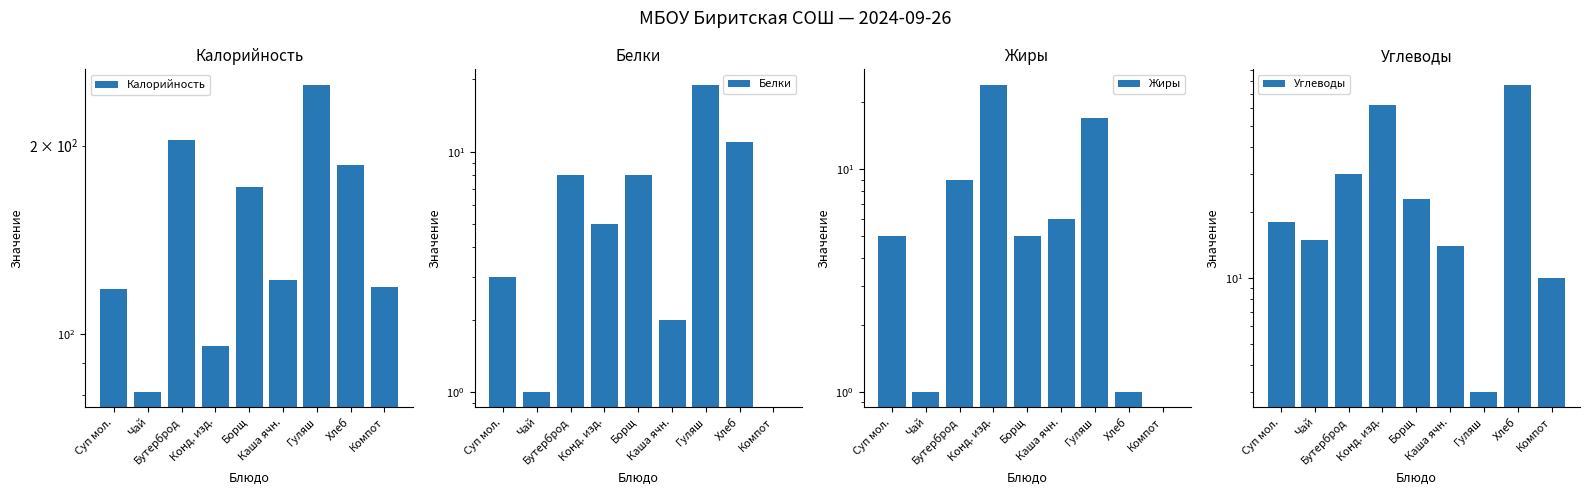

List the labels in order of Жиры value, largest first.

Конд. изд., Гуляш, Бутерброд, Каша ячн., Суп мол., Борщ, Чай, Хлеб, Компот